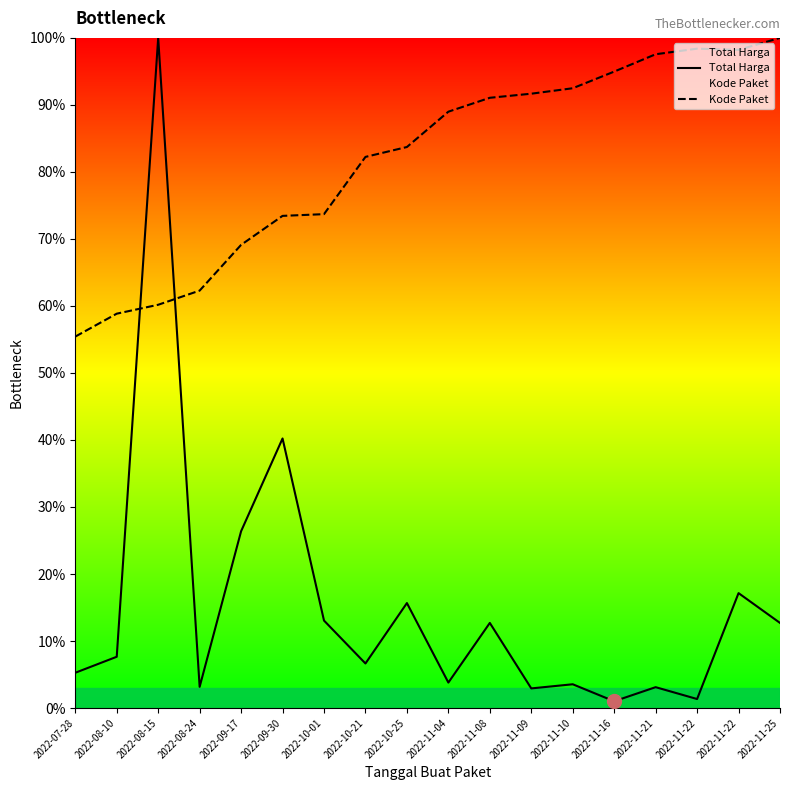

In Total Harga, how many points are higher than both neighbors (excluding endpoints)?

7